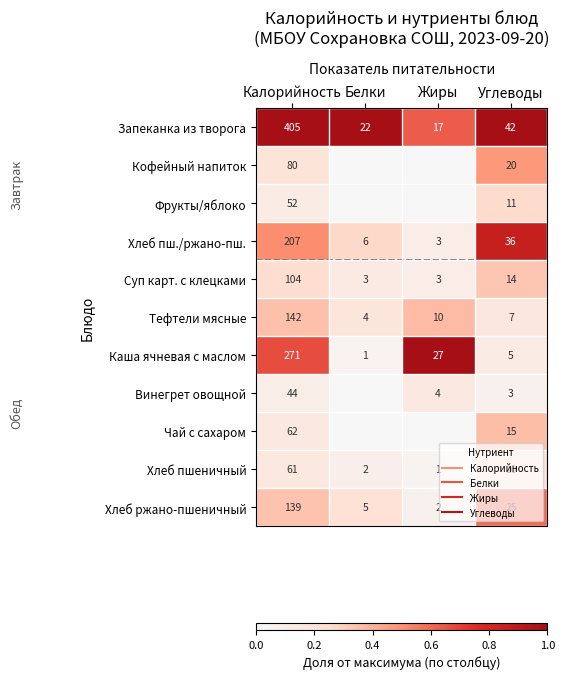

Is the value of Запеканка из творога at Калорийность greater than the value of Хлеб ржано-пшеничный at Углеводы?

Yes